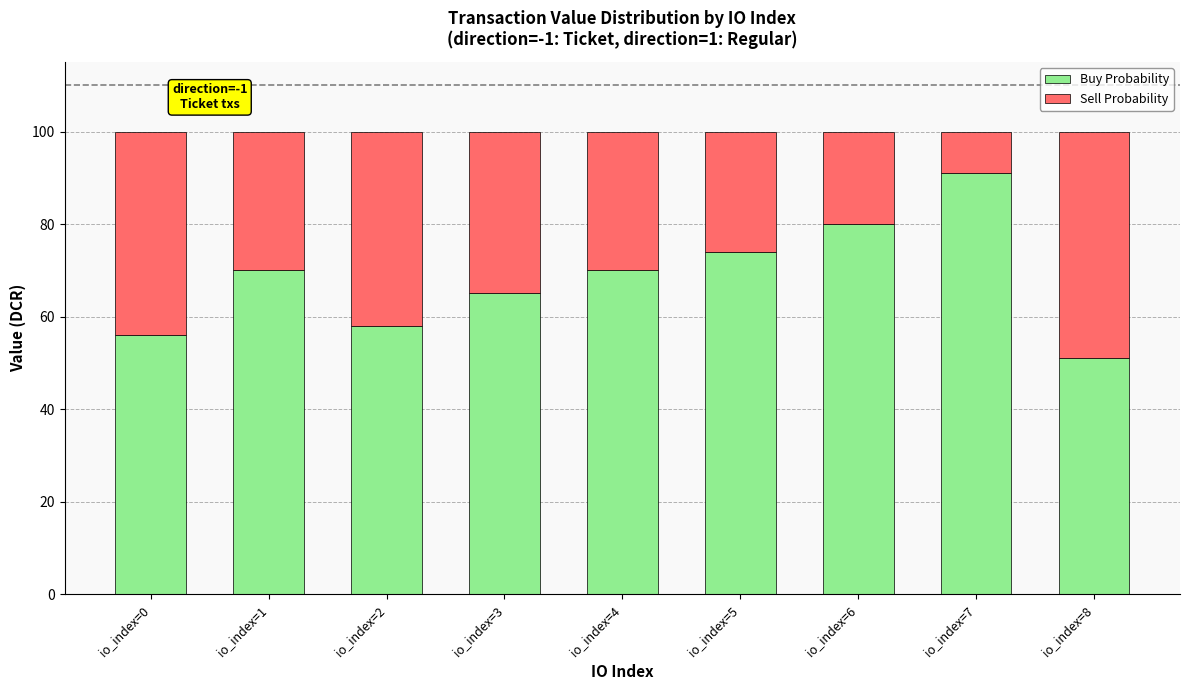

How many bars are there in total?

9